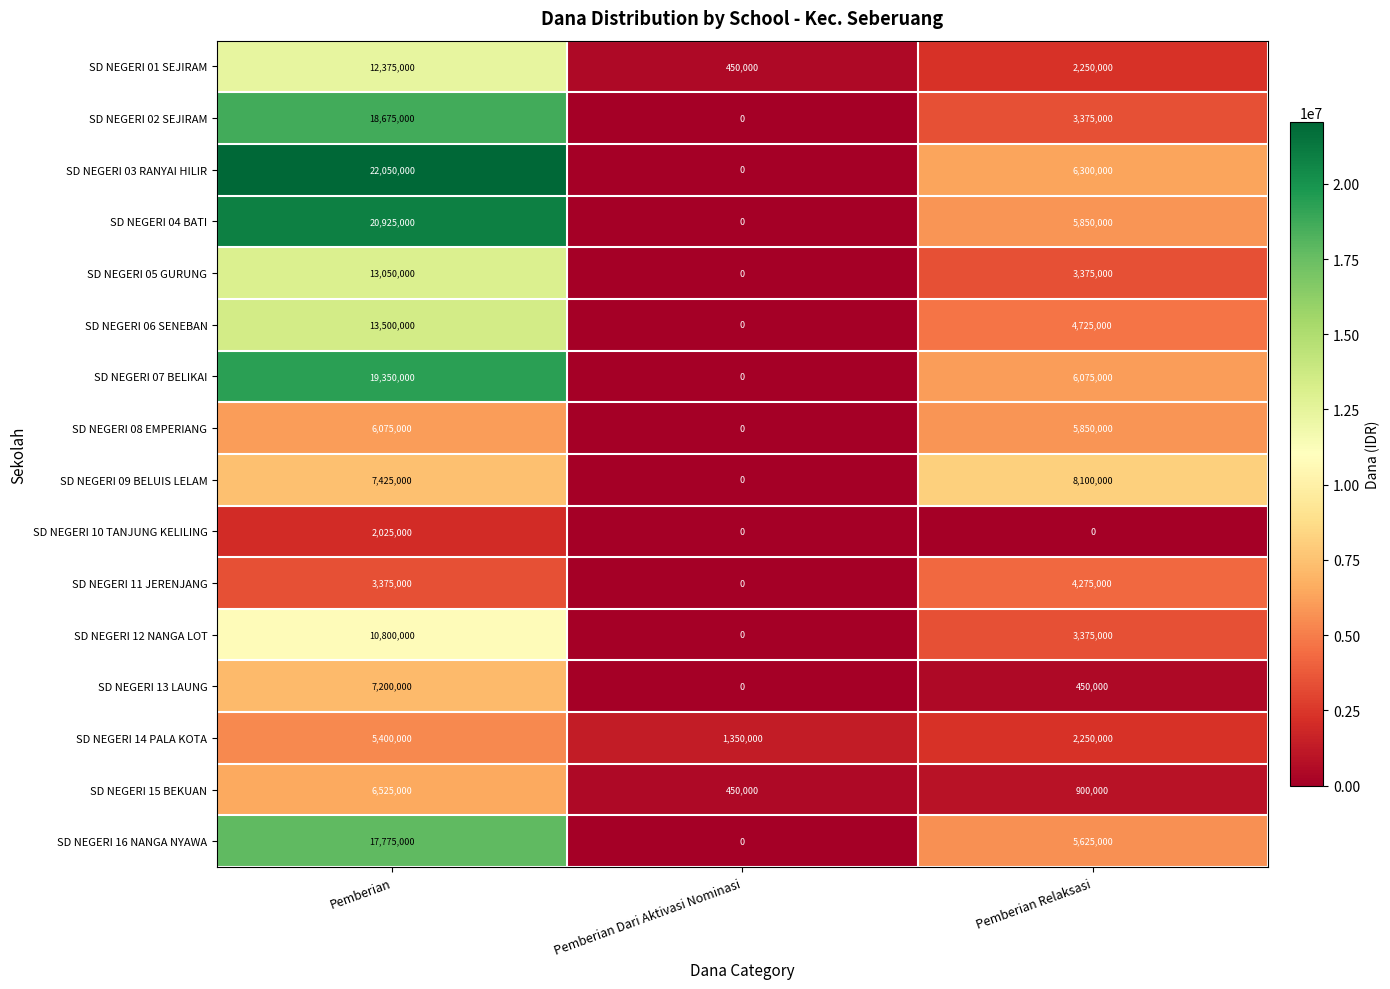

Is it true that SD NEGERI 08 EMPERIANG equals 5850000 at Pemberian Relaksasi?

True